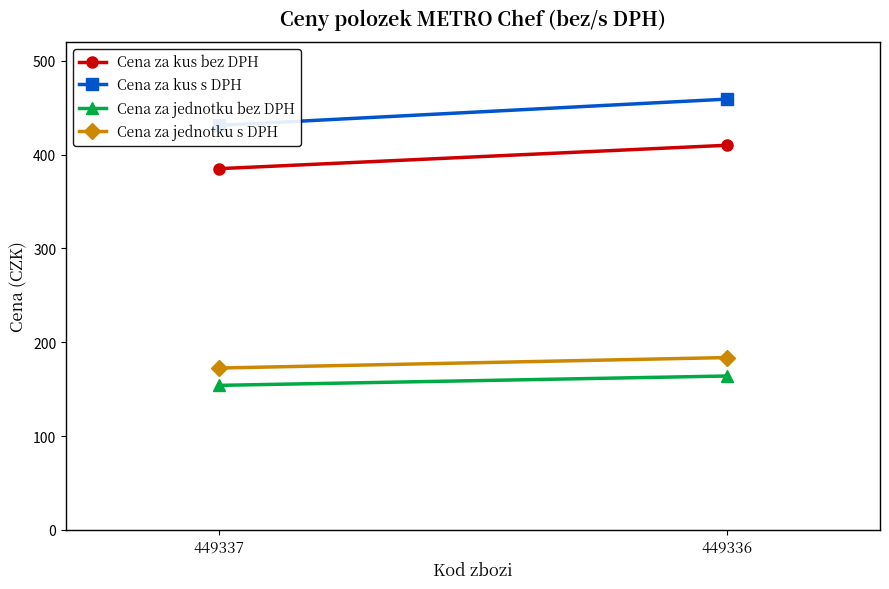

What is the sum of all Cena za kus s DPH values?

890.4